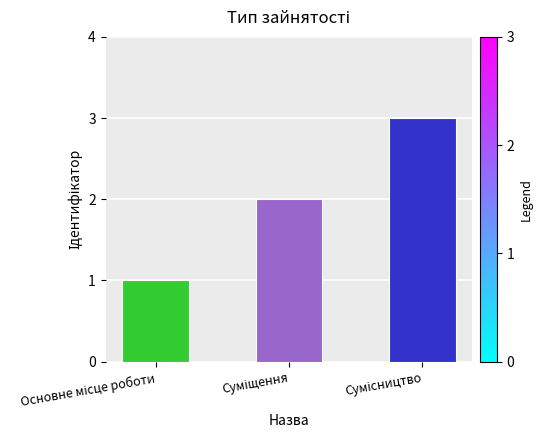

Where is the data nearest to the value 2?

Суміщення